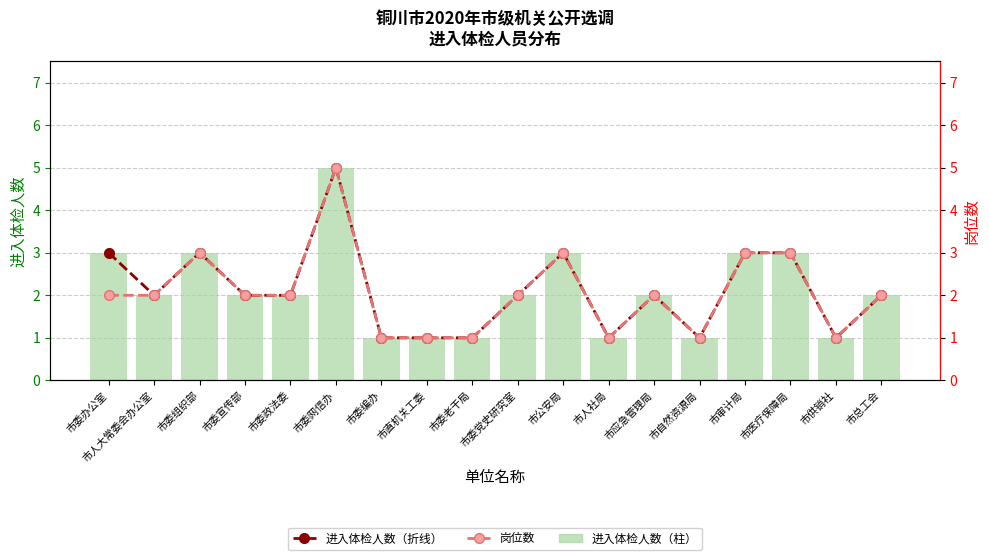

What is the difference between the maximum and minimum values in the 进入体检人数 series?

4